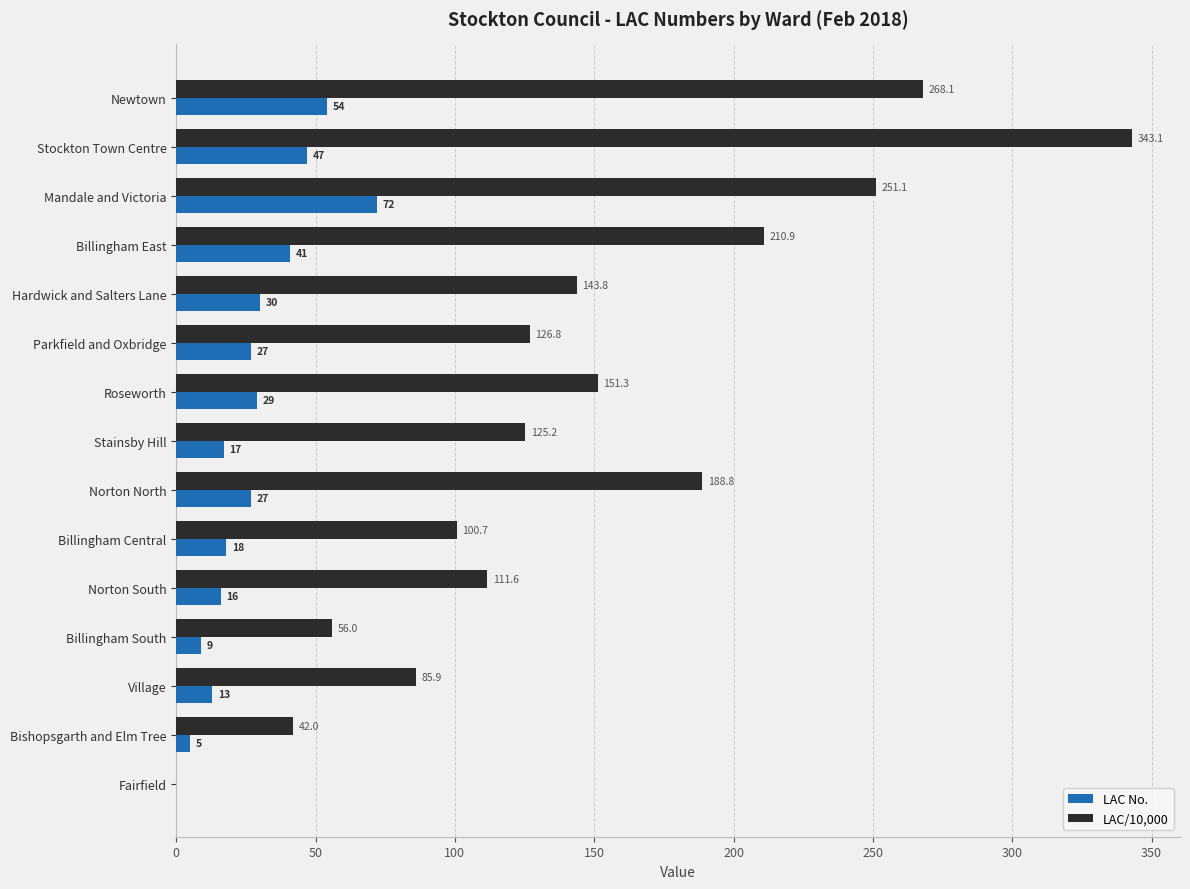

Which series has the largest total across all categories?

LAC/10,000